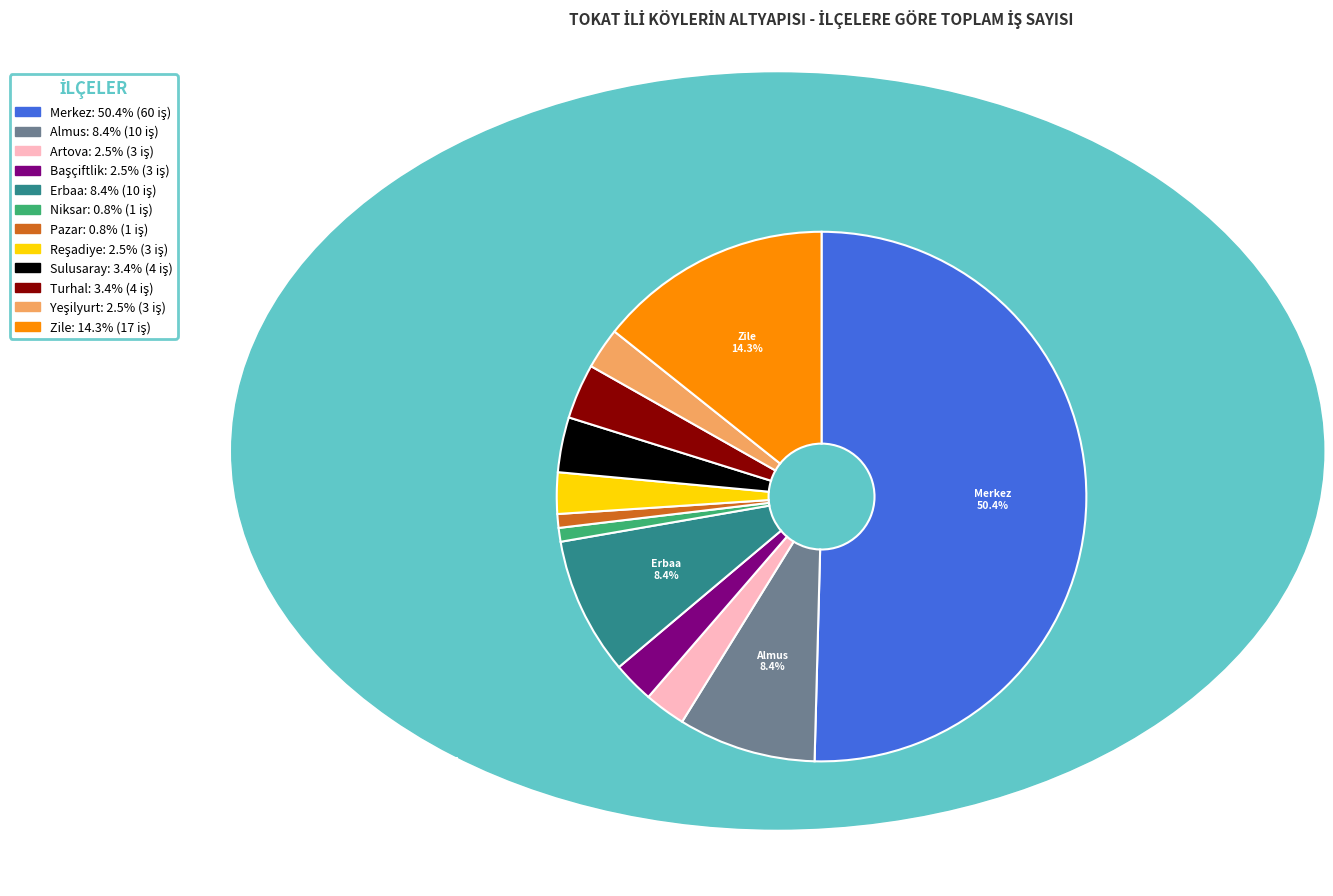

Which category accounts for the majority?

Merkez